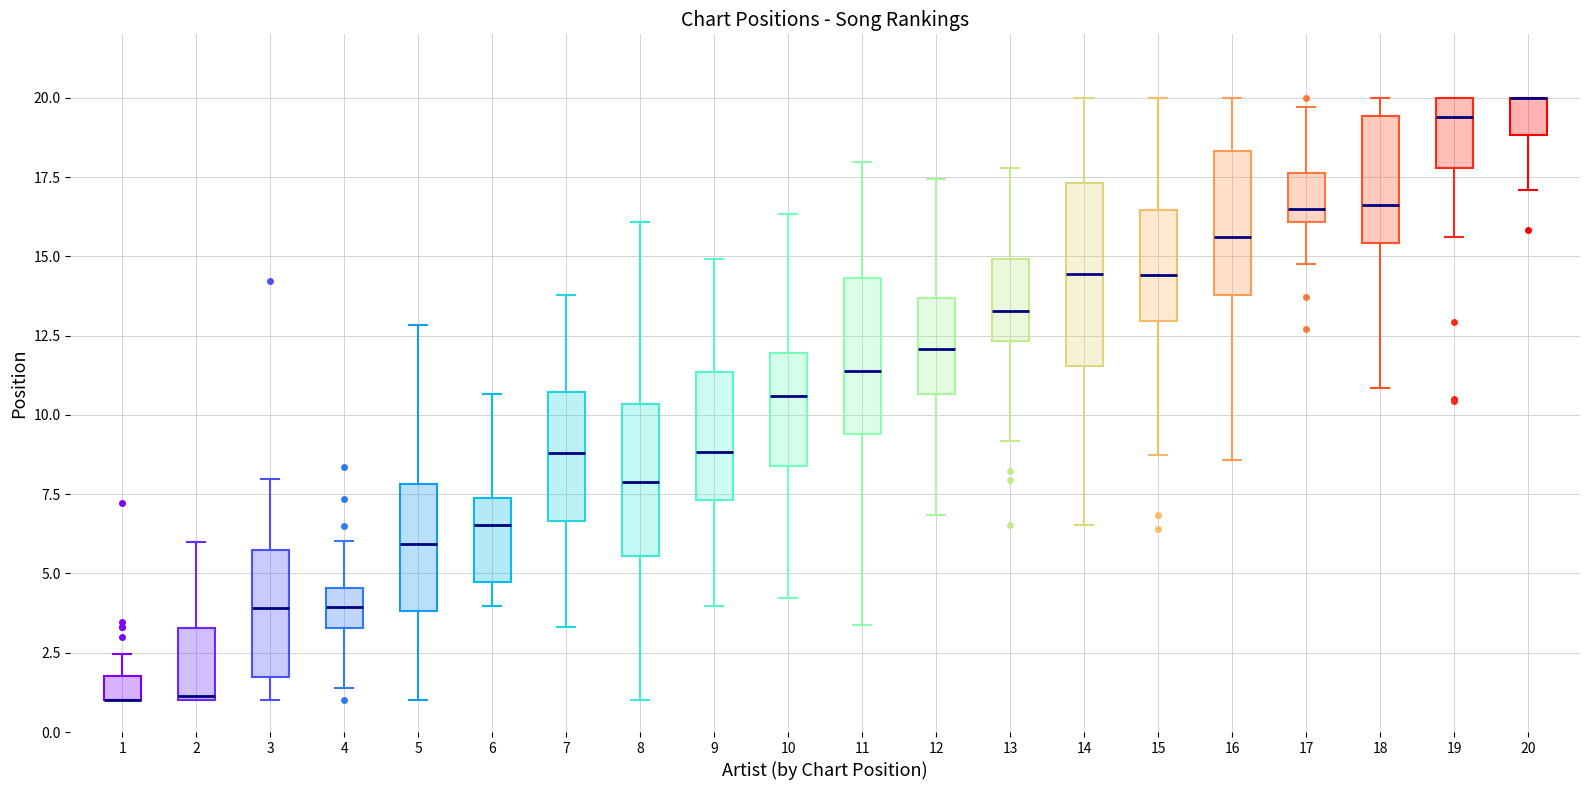

Reading left to right, read every box against the y-axis: the position of its median line, the range the box covers, and the ends of its whiskers. The values are not printed on the chart, so give them approximately, as read against the axis.

1: median 1.0 (drawn on the box's lower edge), box 1.0 to 2.0, whiskers 1.0 to 2.5
2: median 1.0, box 1.0 to 3.5, whiskers 1.0 to 6.0
3: median 4.0, box 1.5 to 5.5, whiskers 1.0 to 8.0
4: median 4.0, box 3.5 to 4.5, whiskers 1.5 to 6.0
5: median 6.0, box 4.0 to 8.0, whiskers 1.0 to 13.0
6: median 6.5, box 4.5 to 7.5, whiskers 4.0 to 10.5
7: median 9.0, box 6.5 to 10.5, whiskers 3.5 to 14.0
8: median 8.0, box 5.5 to 10.5, whiskers 1.0 to 16.0
9: median 9.0, box 7.5 to 11.5, whiskers 4.0 to 15.0
10: median 10.5, box 8.5 to 12.0, whiskers 4.0 to 16.5
11: median 11.5, box 9.5 to 14.5, whiskers 3.5 to 18.0
12: median 12.0, box 10.5 to 13.5, whiskers 7.0 to 17.5
13: median 13.5, box 12.5 to 15.0, whiskers 9.0 to 18.0
14: median 14.5, box 11.5 to 17.5, whiskers 6.5 to 20.0
15: median 14.5, box 13.0 to 16.5, whiskers 8.5 to 20.0
16: median 15.5, box 14.0 to 18.5, whiskers 8.5 to 20.0
17: median 16.5, box 16.0 to 17.5, whiskers 15.0 to 19.5
18: median 16.5, box 15.5 to 19.5, whiskers 11.0 to 20.0
19: median 19.5, box 18.0 to 20.0, whiskers 15.5 to 20.0
20: median 20.0 (drawn on the box's upper edge), box 19.0 to 20.0, whiskers 17.0 to 20.0